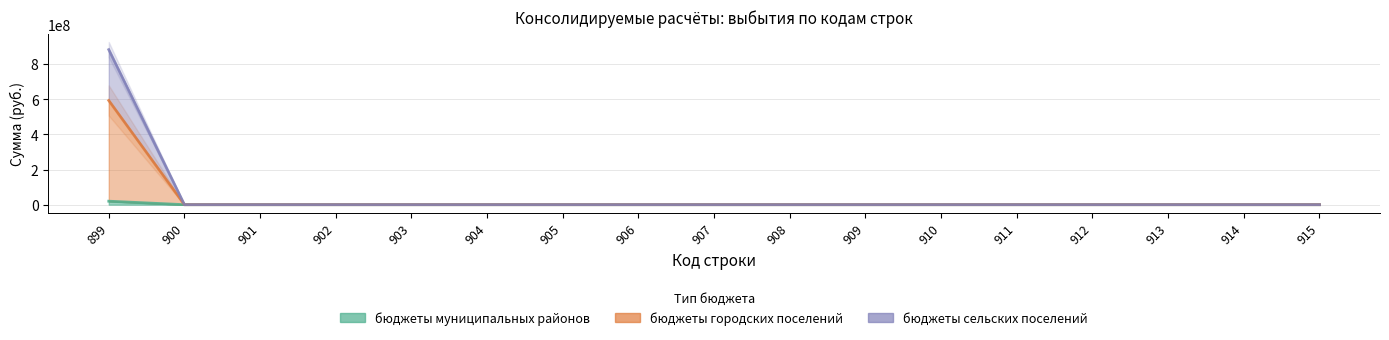

Between 911 and 912, which series saw the biggest shift?

бюджеты муниципальных районов